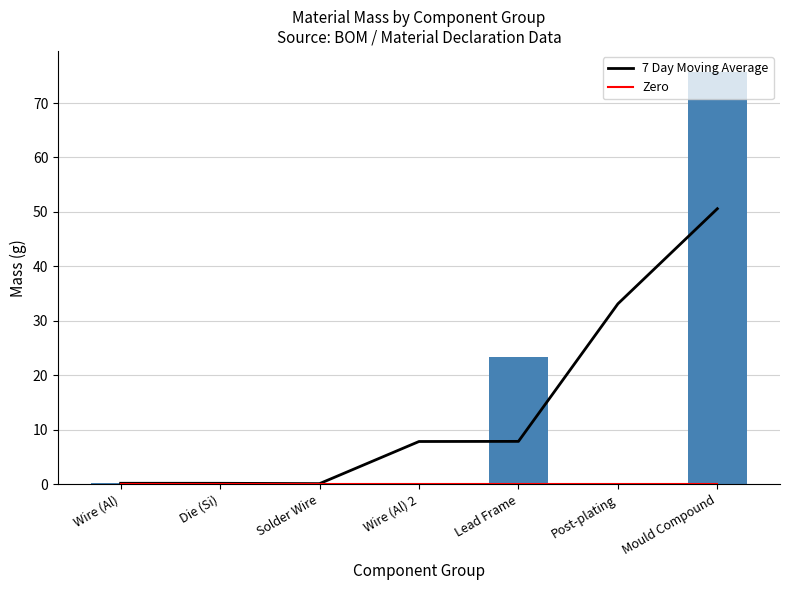

At how many categories does at least one series exceed 31?

2